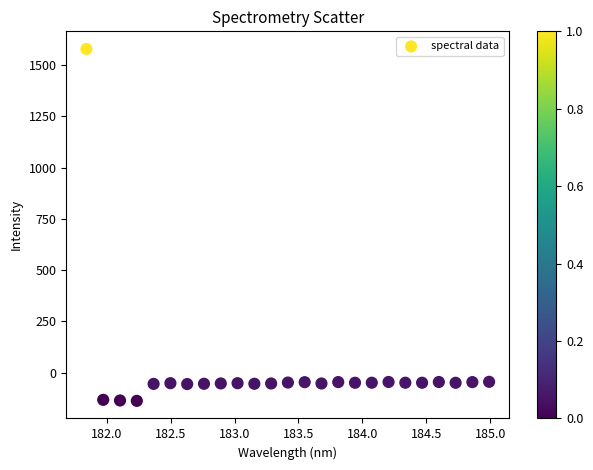

What is the range of X values (max minus min)?

3.1